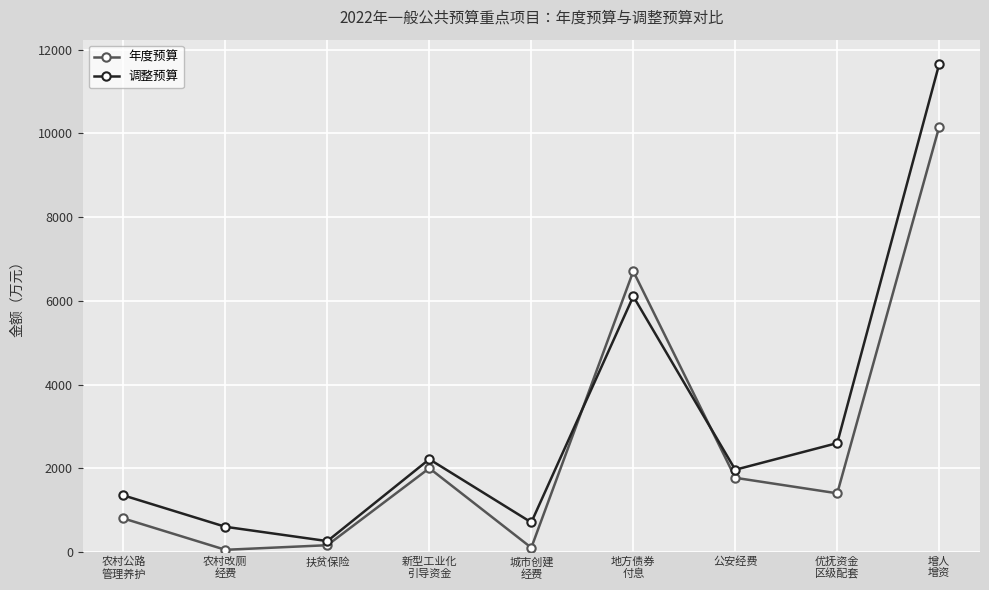

True or false: 调整预算 has a value of 2215 at 新型工业化
引导资金.

True